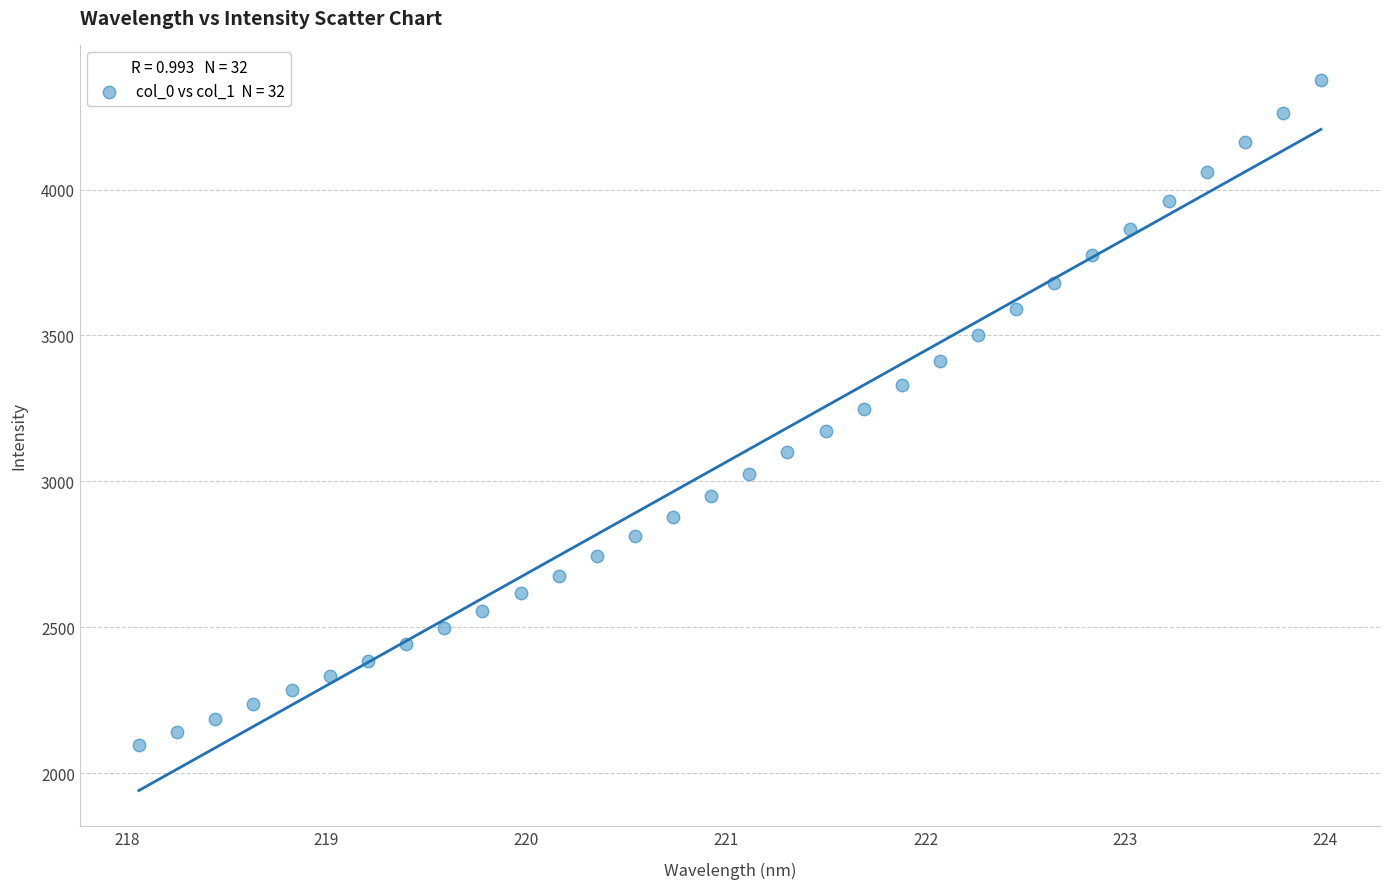

What is the range of X values (max minus min)?

5.9